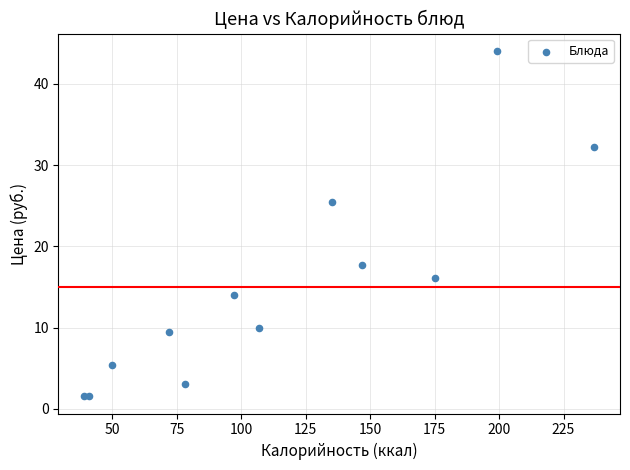

What Y value in the scatter plot is closest to 22?

25.4